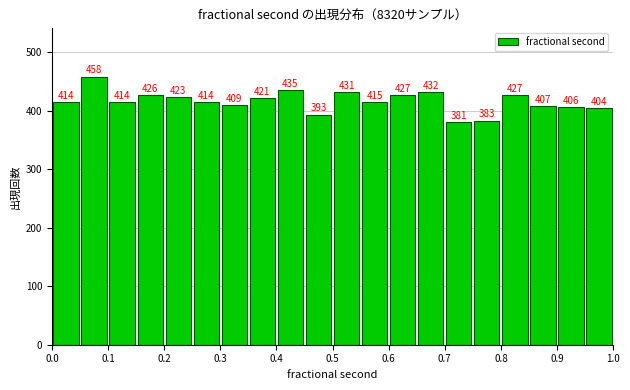

Reading left to right, transcribe this chart: for each bar, give the range it covers on the x-axis and its height.

0.00 to 0.05: 414
0.05 to 0.10: 458
0.10 to 0.15: 414
0.15 to 0.20: 426
0.20 to 0.25: 423
0.25 to 0.30: 414
0.30 to 0.35: 409
0.35 to 0.40: 421
0.40 to 0.45: 435
0.45 to 0.50: 393
0.50 to 0.55: 431
0.55 to 0.60: 415
0.60 to 0.65: 427
0.65 to 0.70: 432
0.70 to 0.75: 381
0.75 to 0.80: 383
0.80 to 0.85: 427
0.85 to 0.90: 407
0.90 to 0.95: 406
0.95 to 1.00: 404